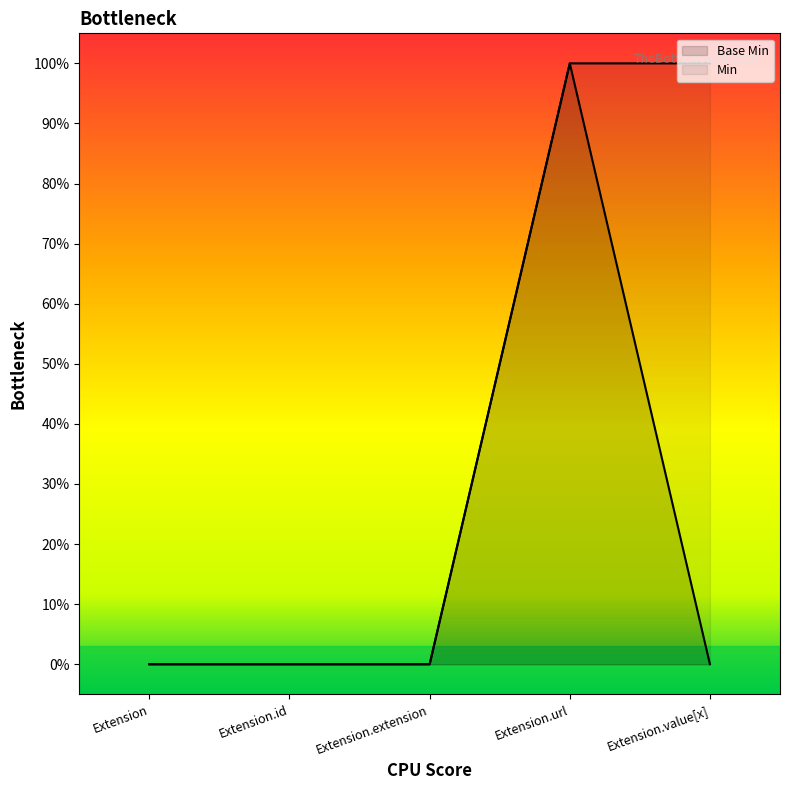

Rank the series by their average value, from highest to lowest.

Min, Base Min